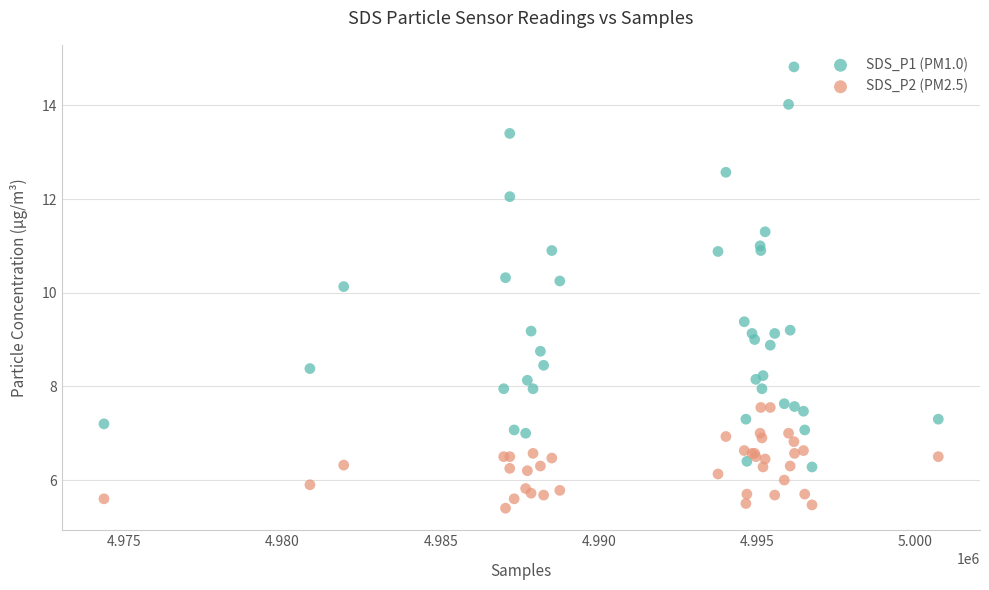

Which series has the largest Y range (max minus min)?

SDS_P1 (PM1.0)